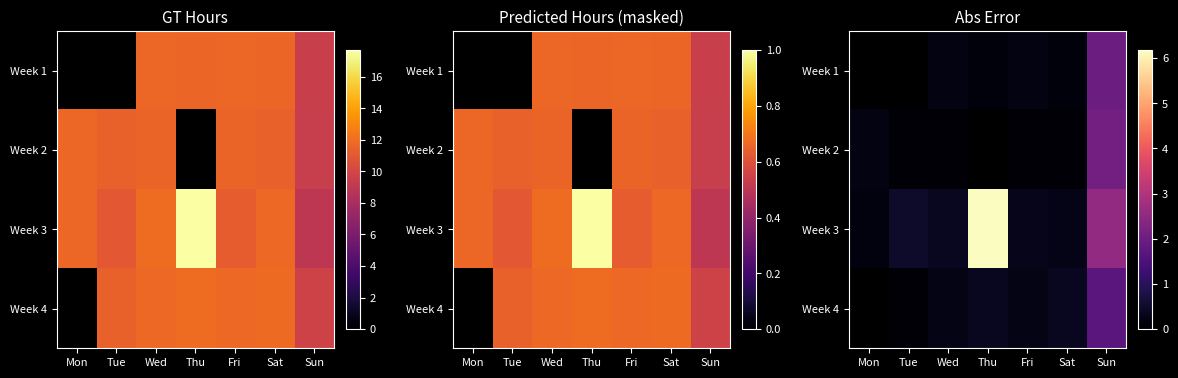

What is the smallest value displayed?

0.1